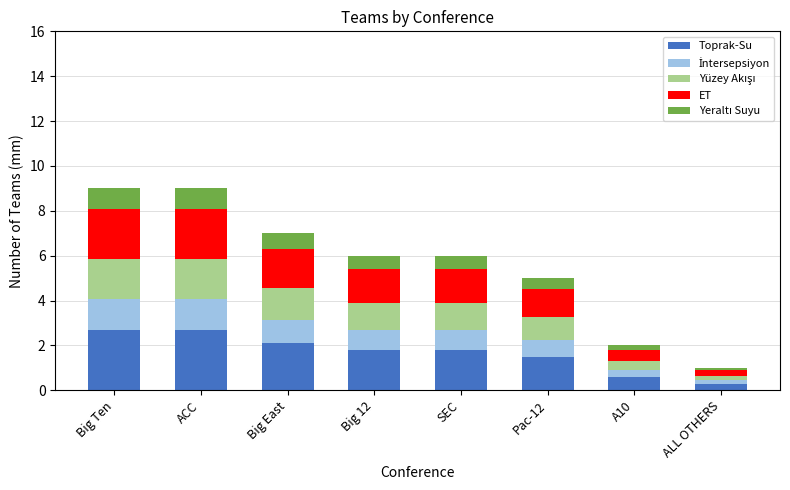

What is the total value across all series at Big 12?

6.0